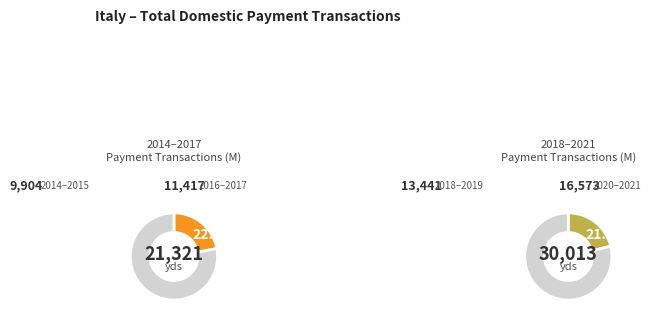

Combined, do 2017 and 2014 account for over 50%?

No